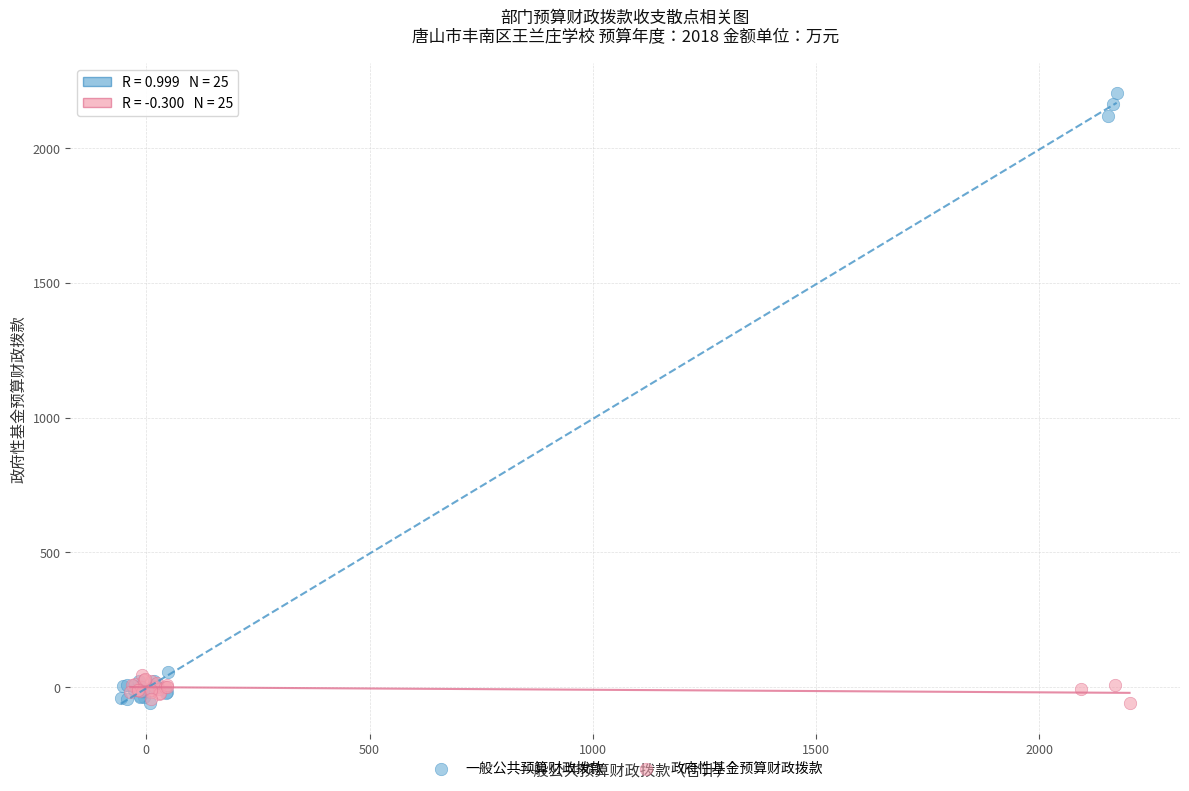

Which series has the widest spread of Y values?

一般公共预算财政拨款